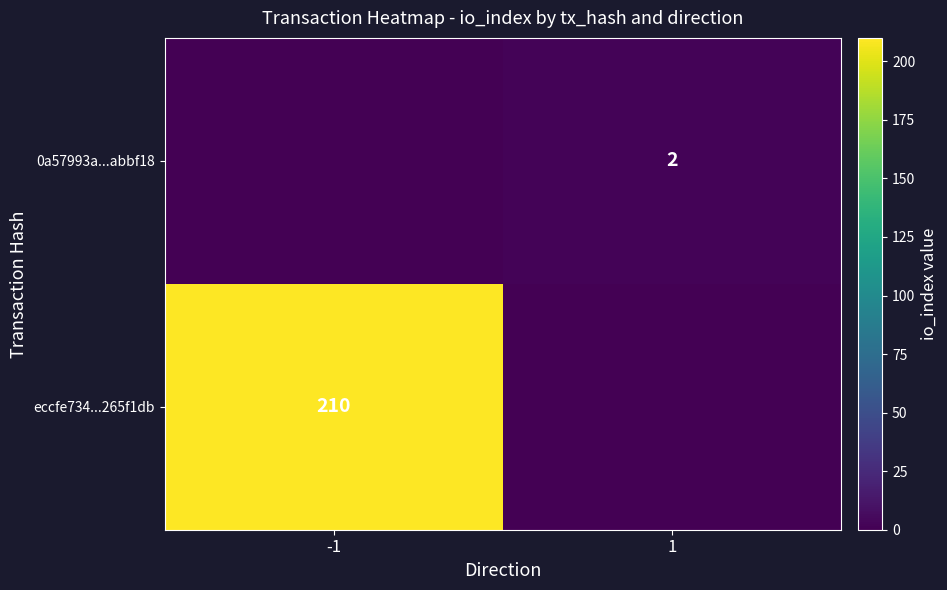

True or false: 0a57993a...abbf18 has a value of 2 at 1.

True